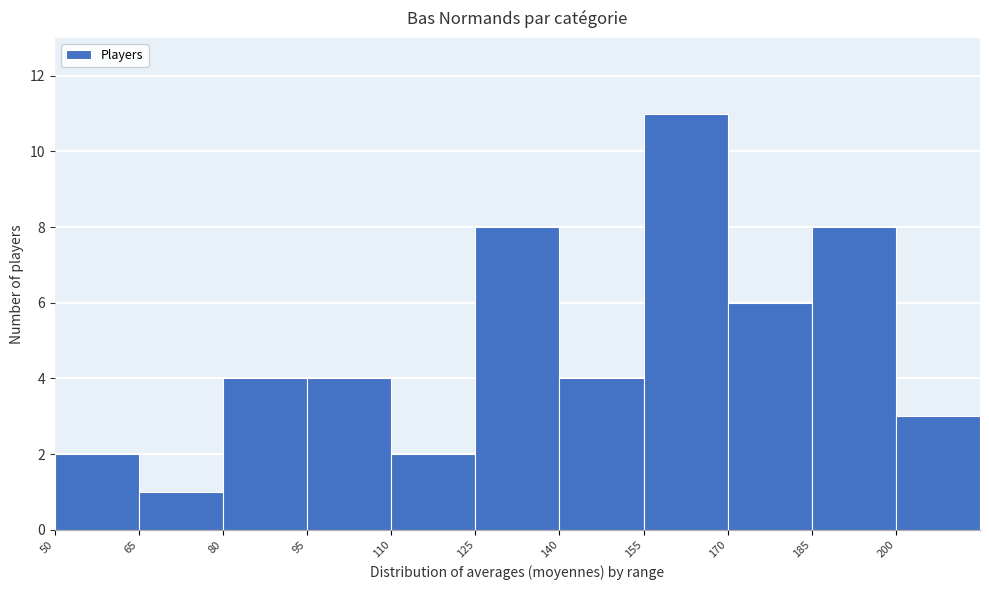

Which range on the x-axis has the tallest bar?

155 to 170